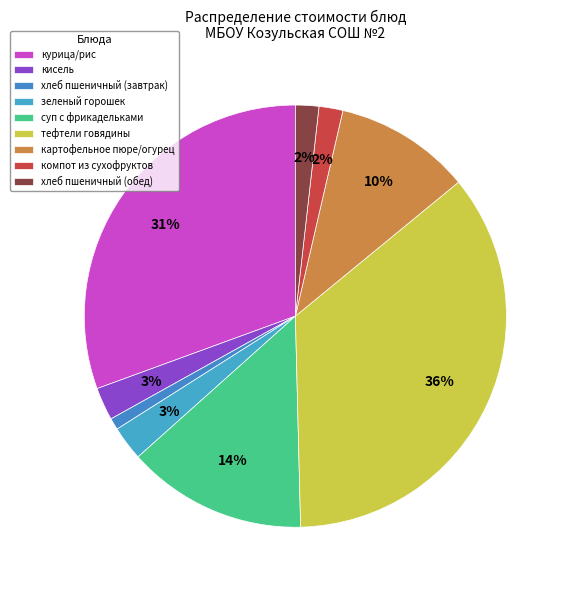

Count the number of slices in the pie.

9